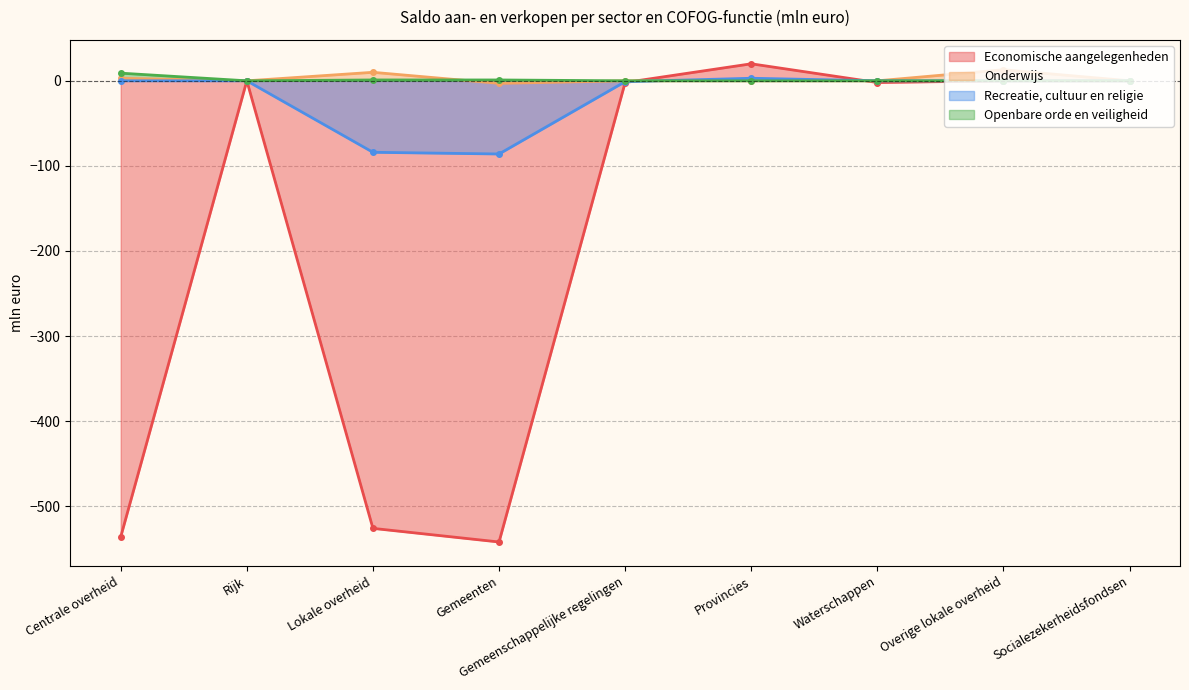

List the labels in order of Recreatie, cultuur en religie value, smallest first.

Gemeenten, Lokale overheid, Gemeenschappelijke regelingen, Centrale overheid, Rijk, Waterschappen, Overige lokale overheid, Socialezekerheidsfondsen, Provincies